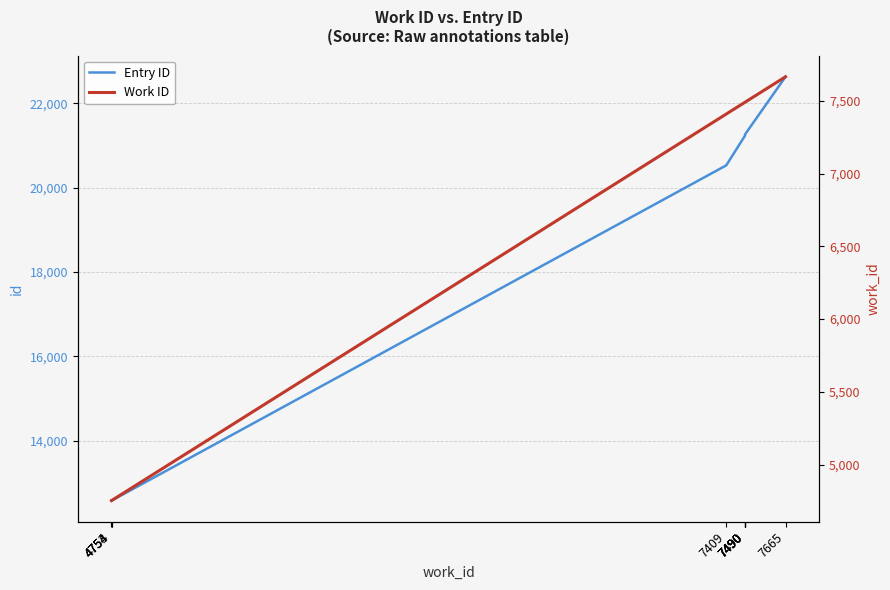

Where is Entry ID nearest to the value 17606?

7409